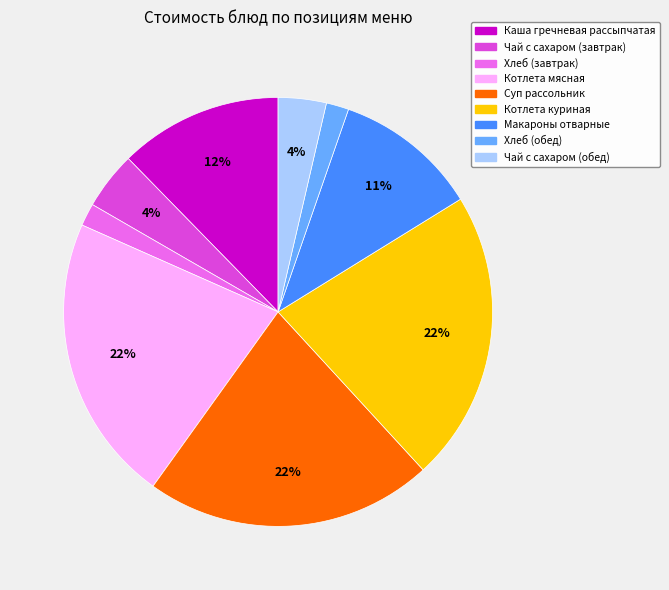

The Макароны отварные slice represents 4% of the pie. True or false?

False